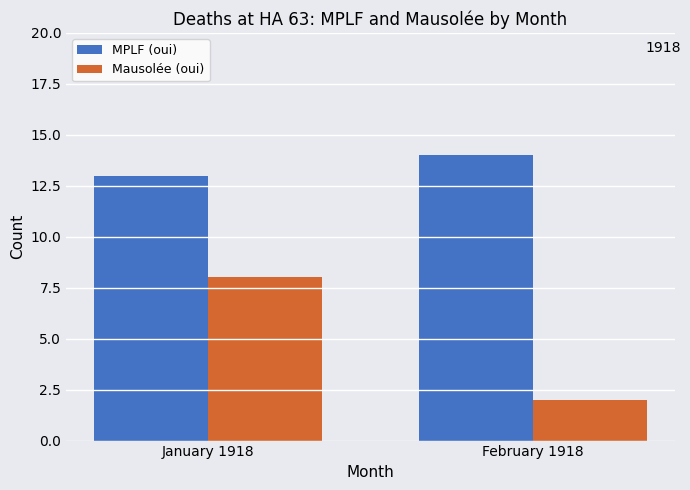

Is the value of Mausolée (oui) at February 1918 greater than the value of MPLF (oui) at January 1918?

No